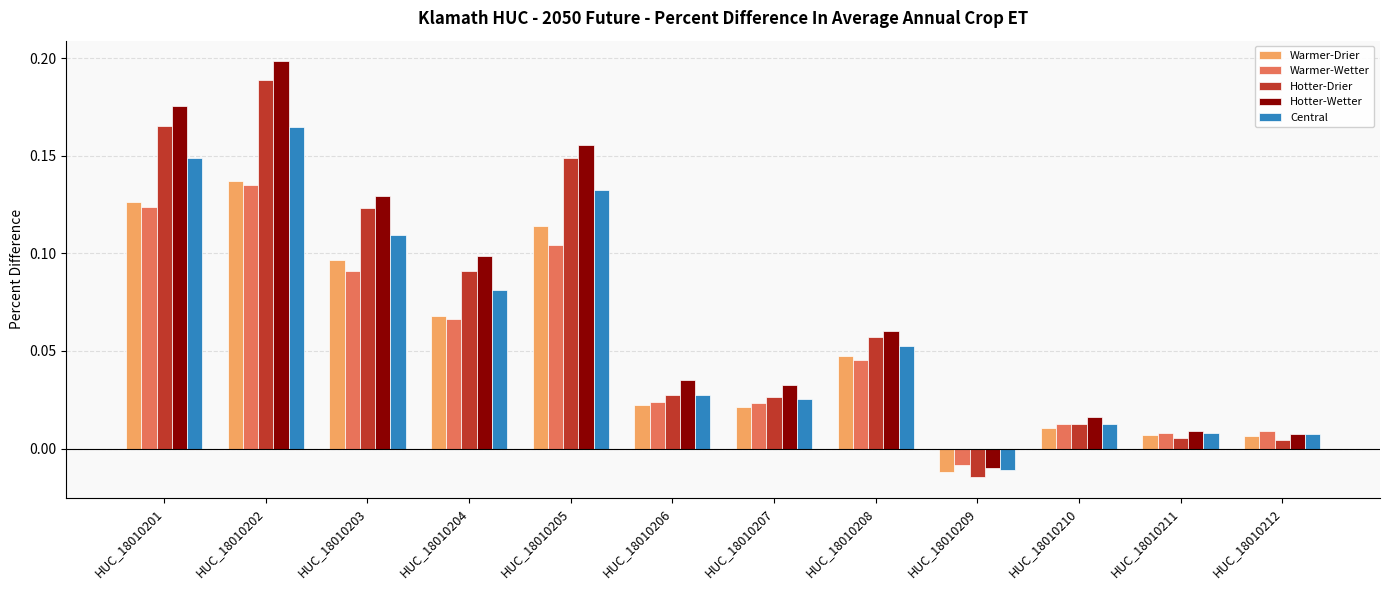

How many data points in Warmer-Wetter are less than 0?

1